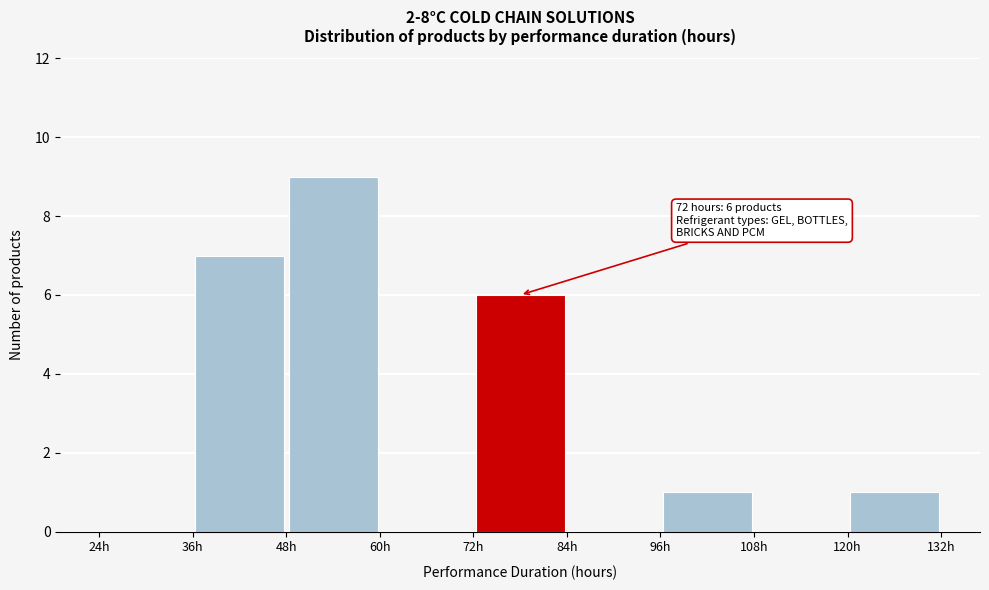

Which range on the x-axis has the tallest bar?

48 to 60